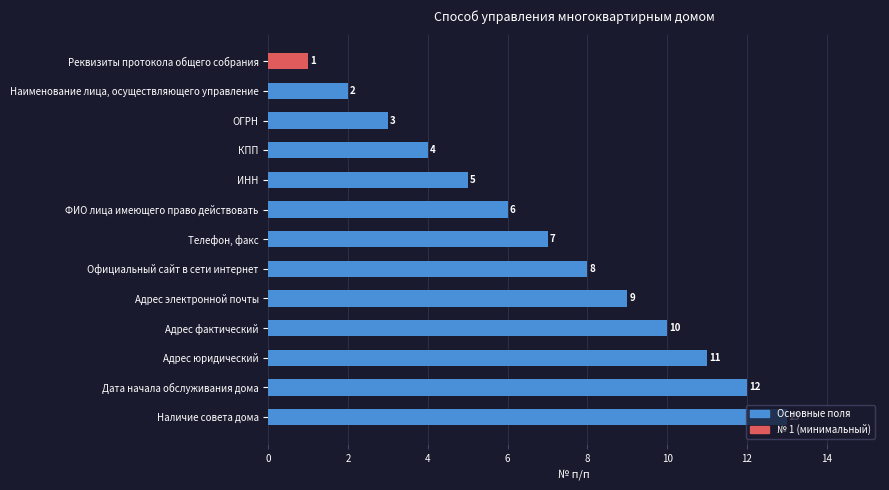

What is the maximum value shown in the chart?

13